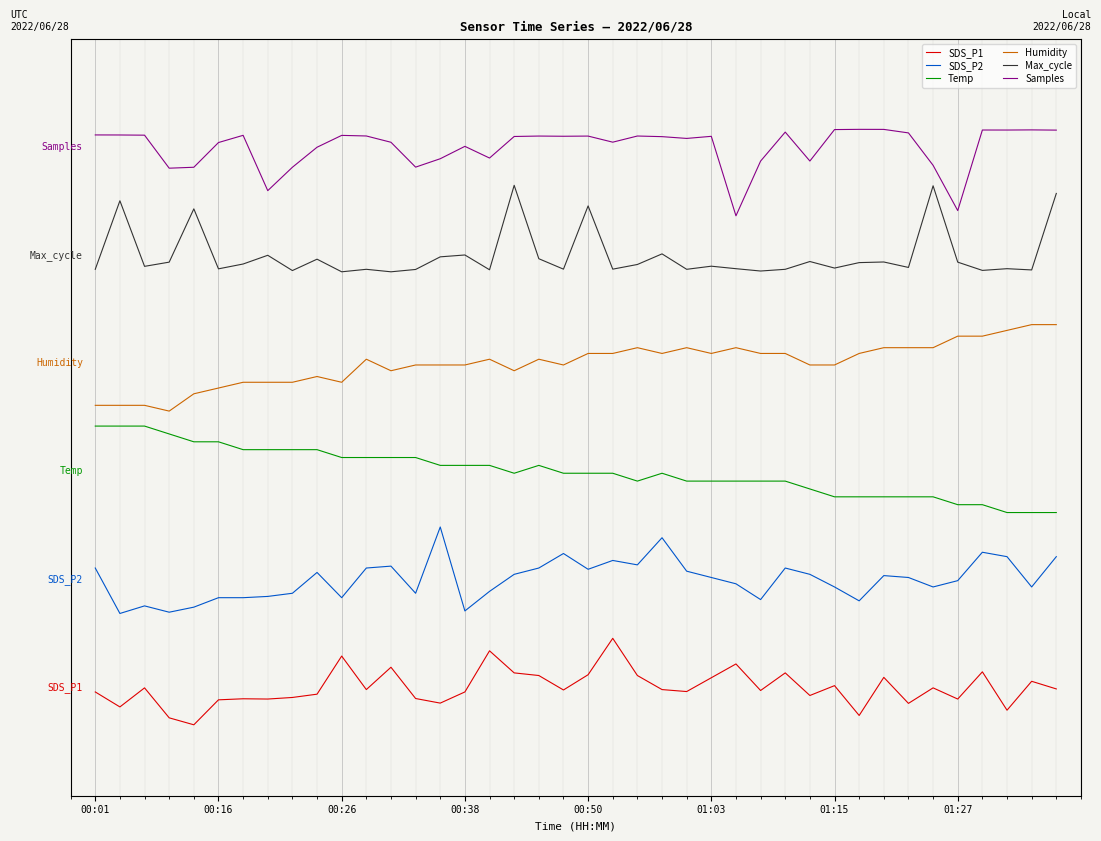

Which series has the widest spread of values?

Humidity